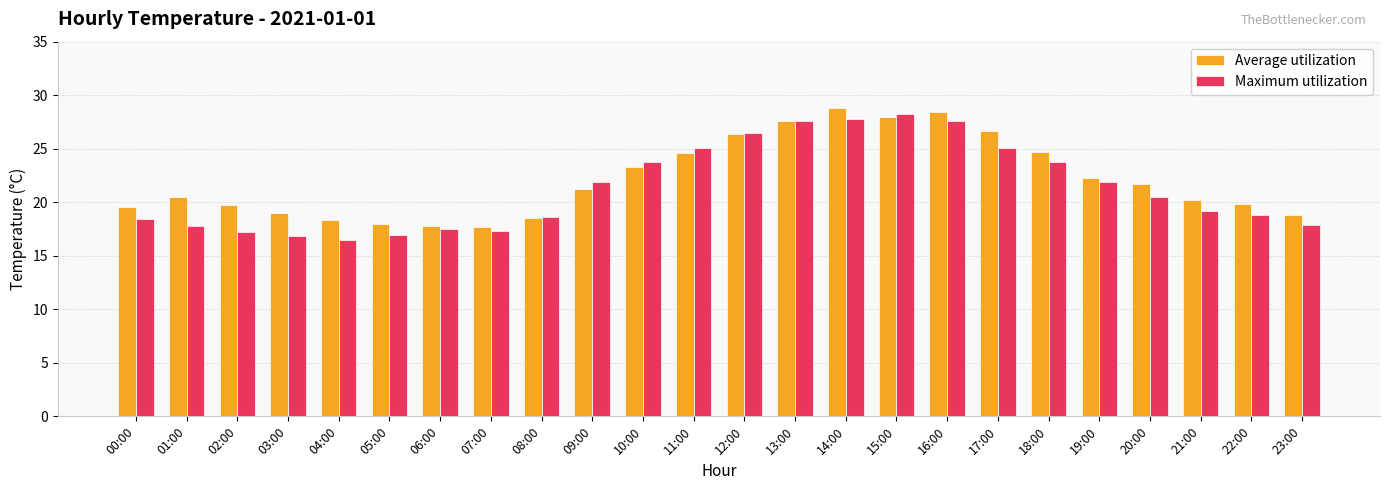

What is the label of the 22nd bar from the left?

21:00